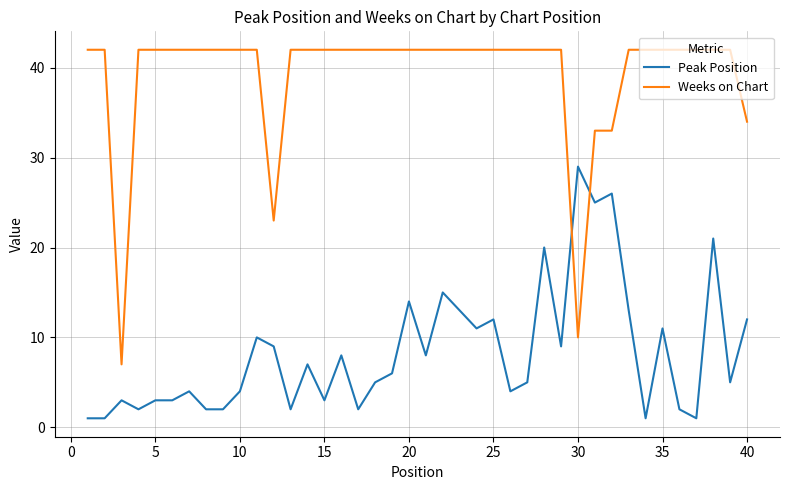

Which series has the largest range (max minus min)?

Weeks on Chart